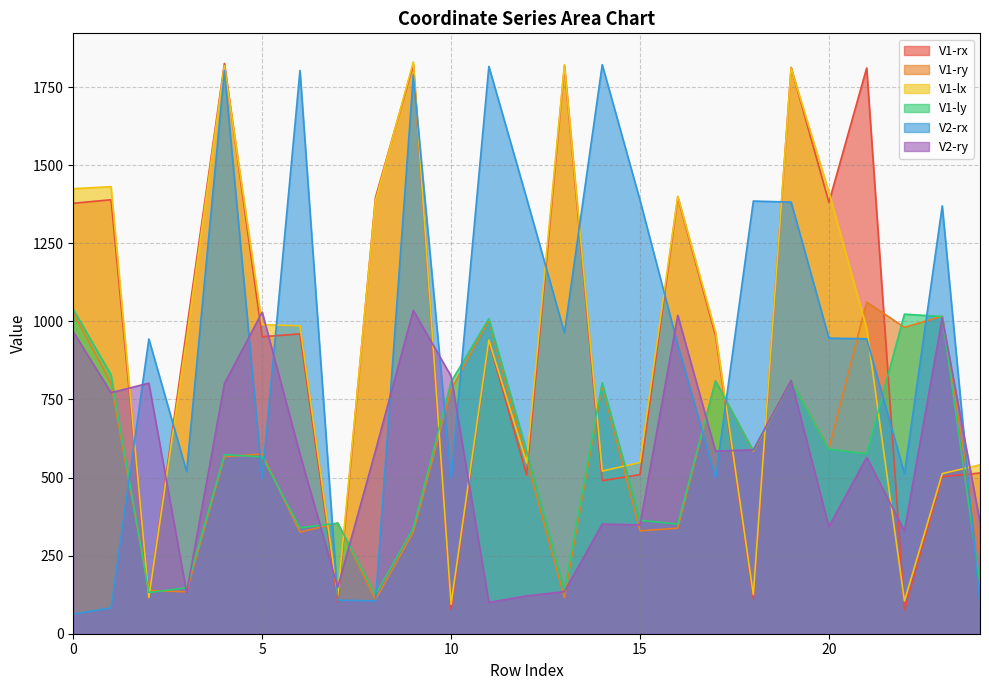

True or false: V1-ly has more than 1 interior local peaks.

True